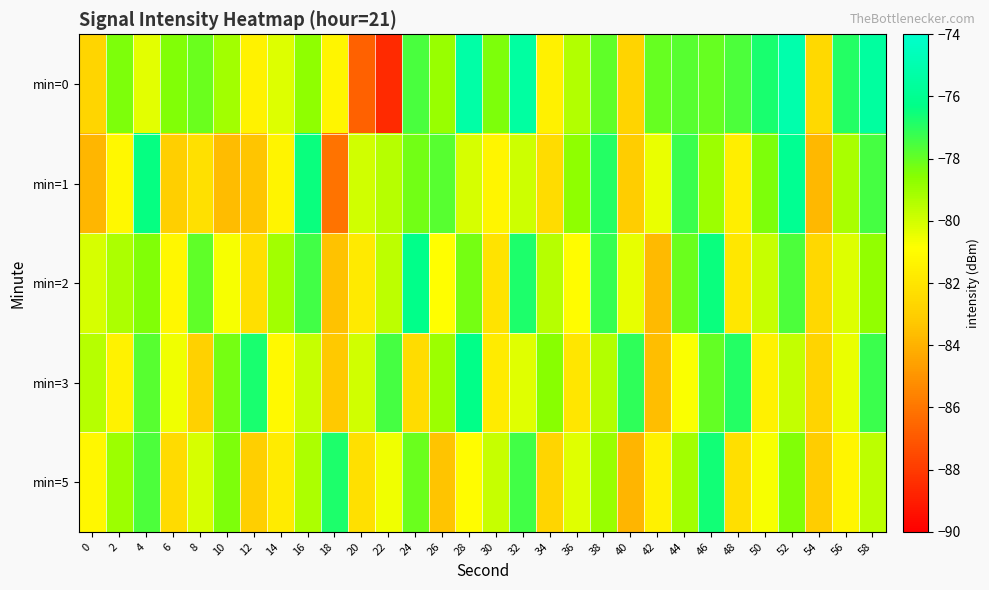

Which category has the lowest value across all series?

22